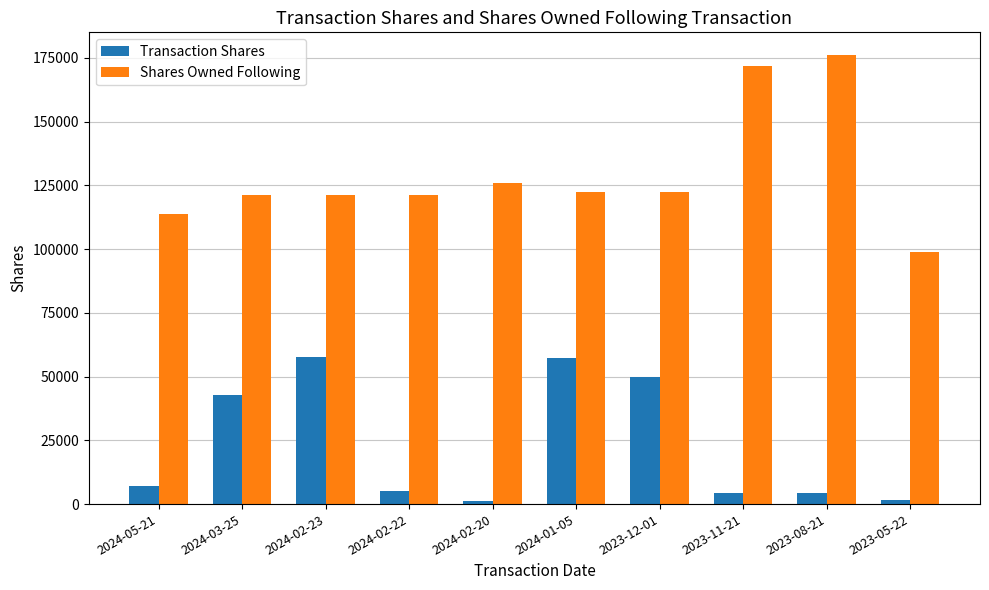

Where is Shares Owned Following nearest to the value 137534?

2024-02-20